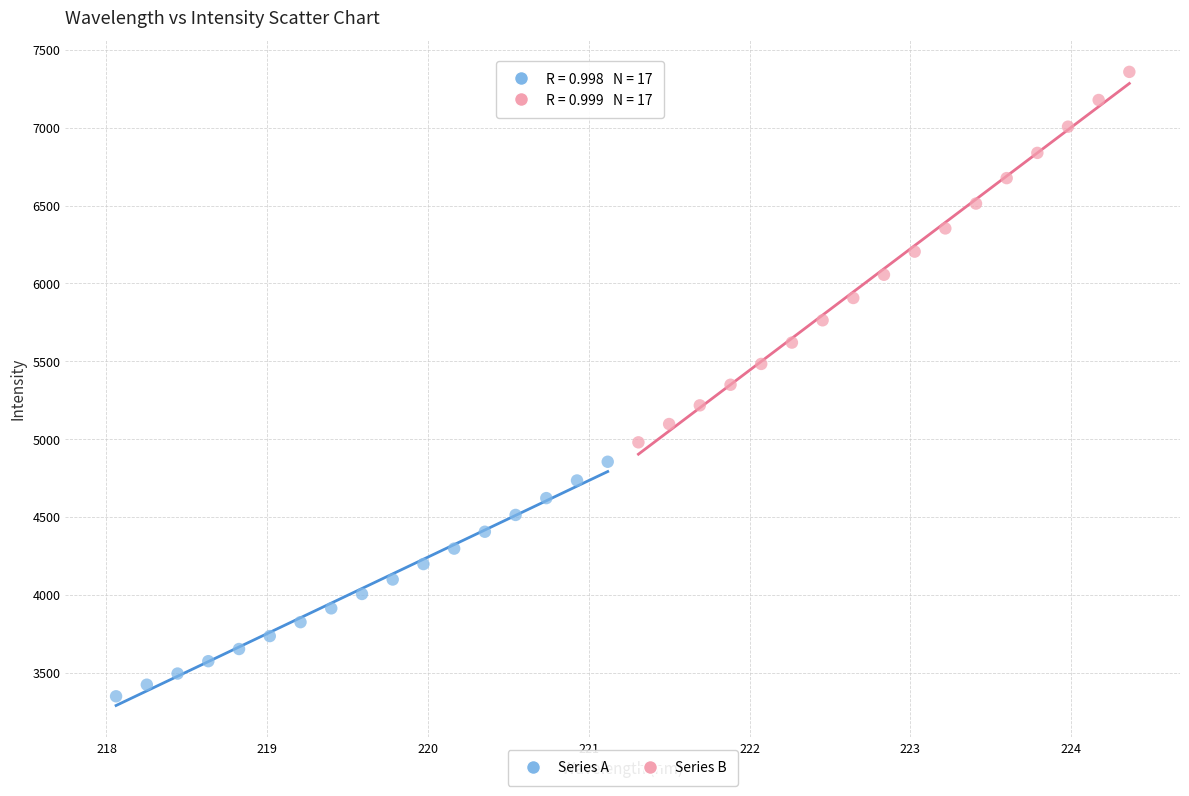

Which series has the largest Y range (max minus min)?

Series B